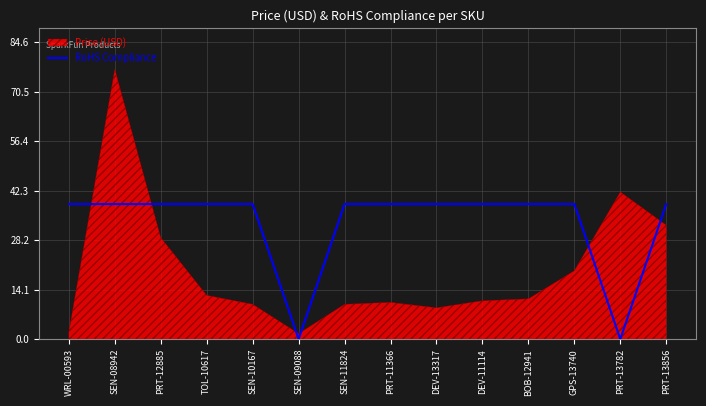

Is it true that RoHS Compliance equals -26.8 at PRT-13782?

False